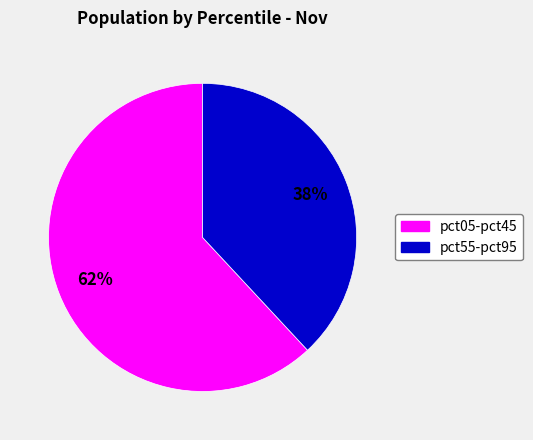

To the nearest percent, what is the difference between the largest and smallest slice percentages?

24%